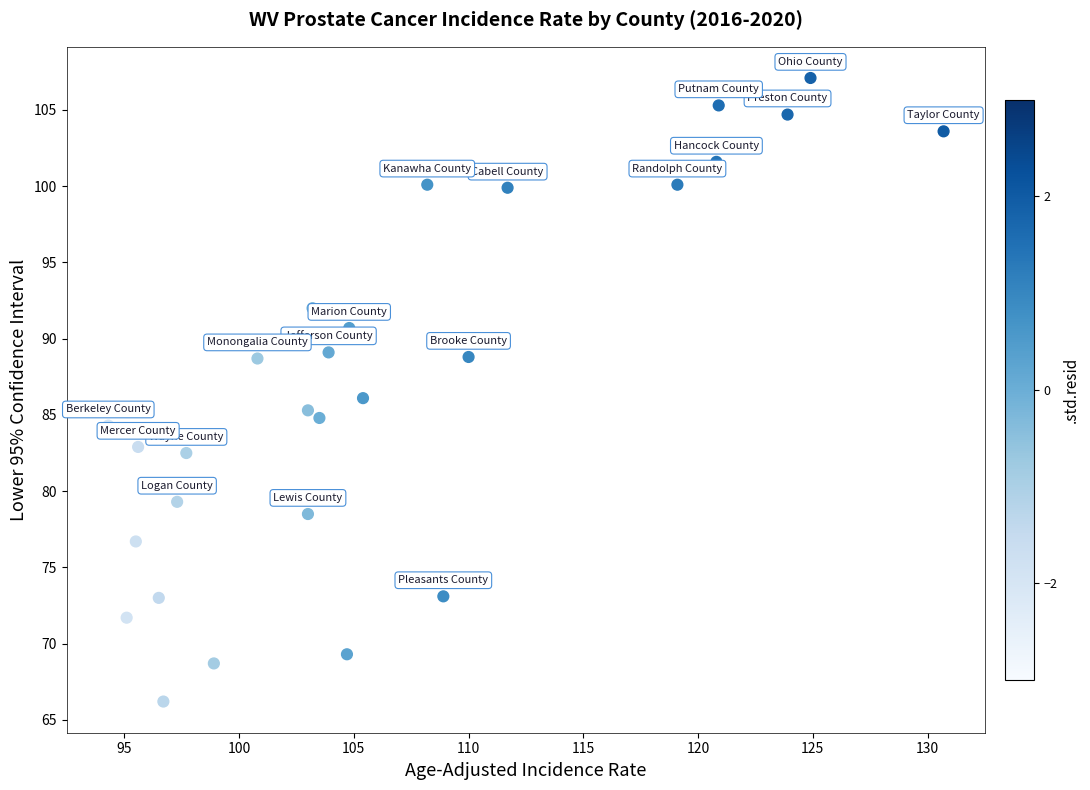

What is the range of Y values (max minus min)?

40.9